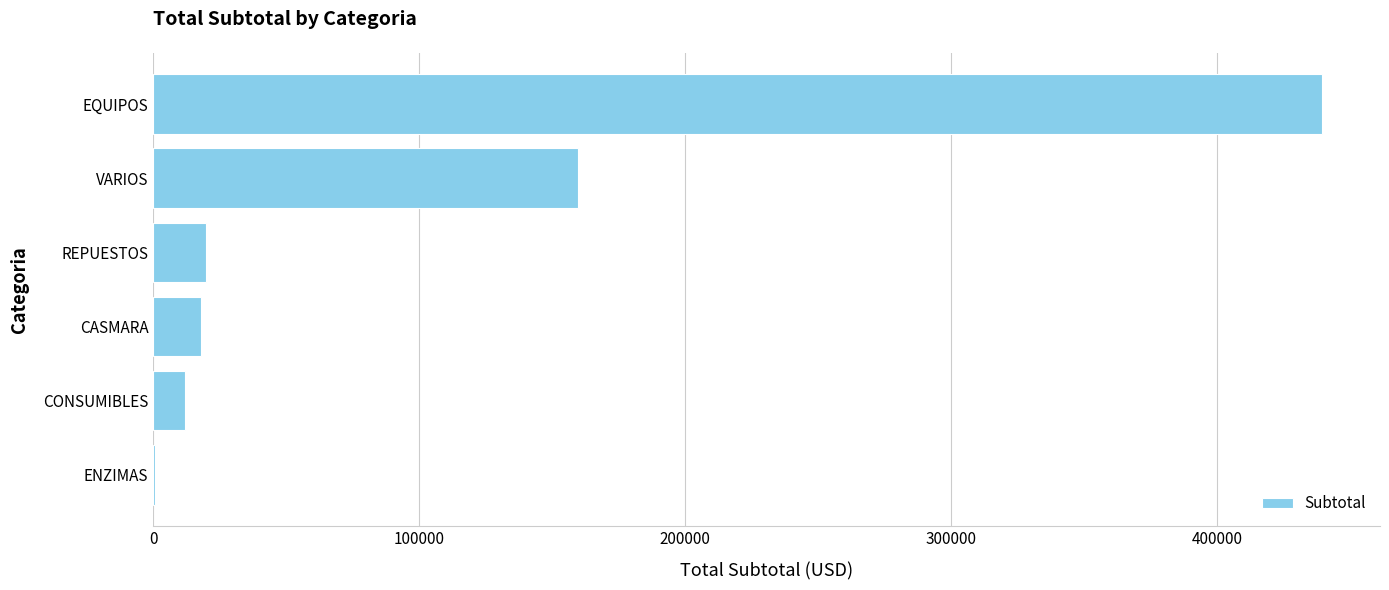

The chart shows a value of 159637.2 at VARIOS. True or false?

True